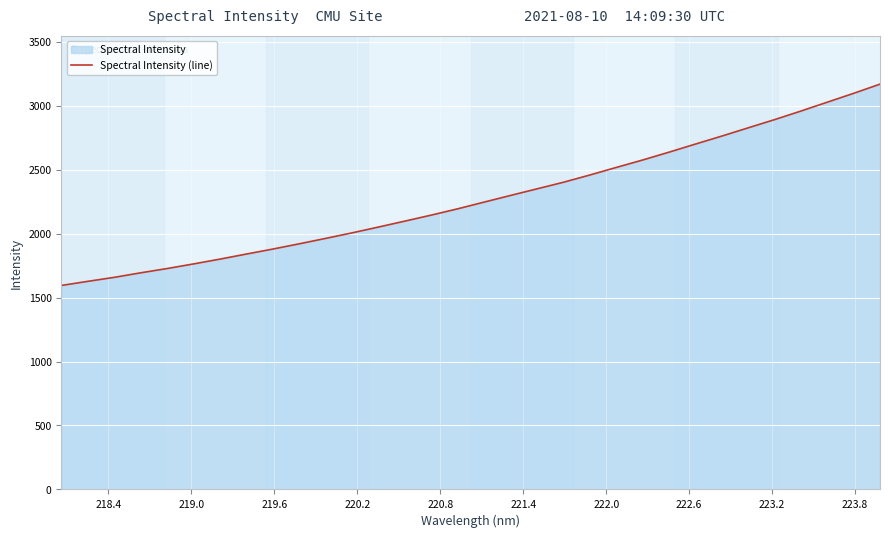

What is the difference between the maximum and minimum values?

1573.8